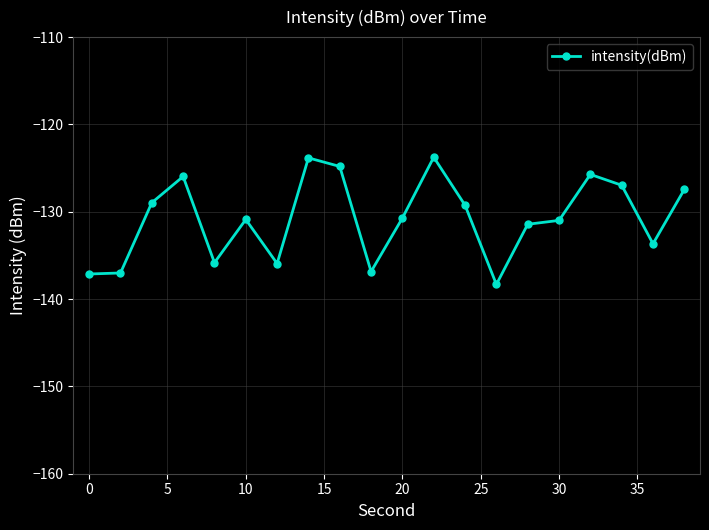

What is the minimum value shown in the chart?

-138.3